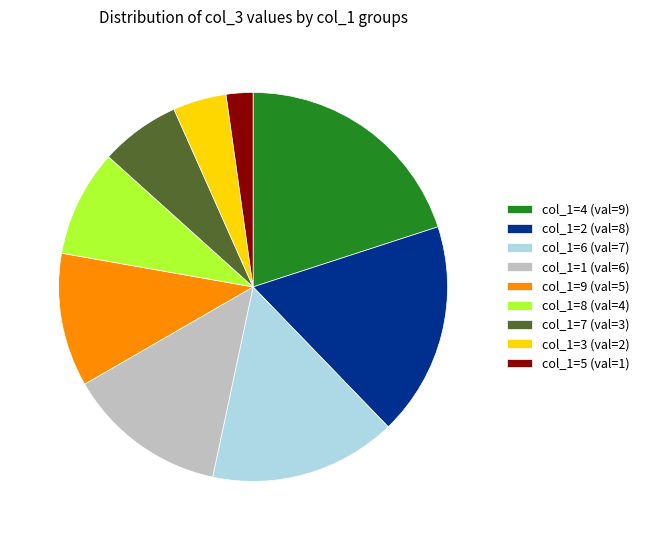

Which has a higher value, col_1=6 (val=7) or col_1=8 (val=4)?

col_1=6 (val=7)